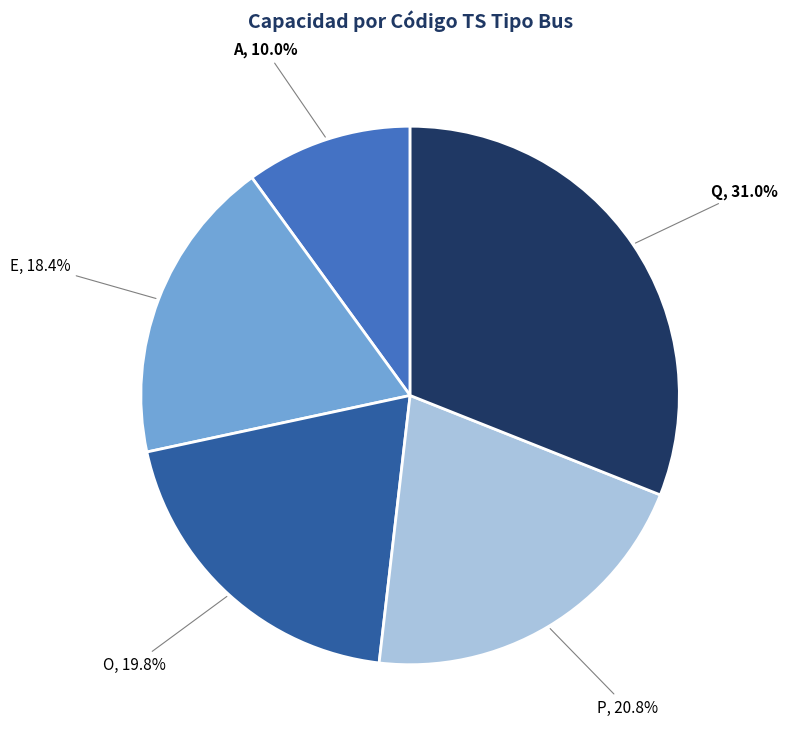

Does any single category account for the majority?

No